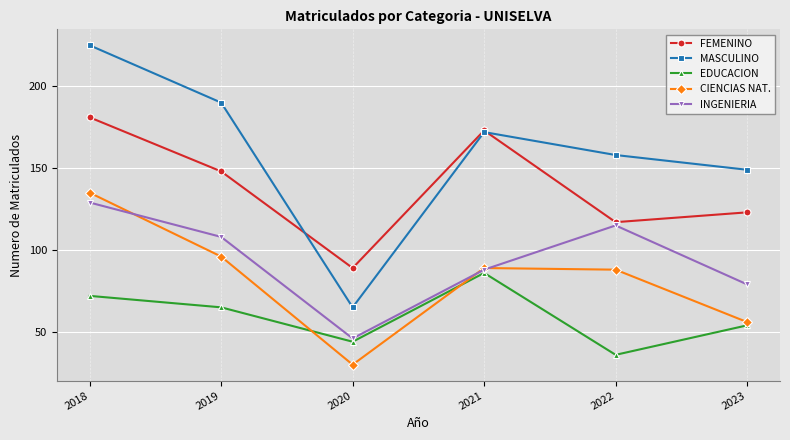

At which label does CIENCIAS NAT. first exceed 89?

2018